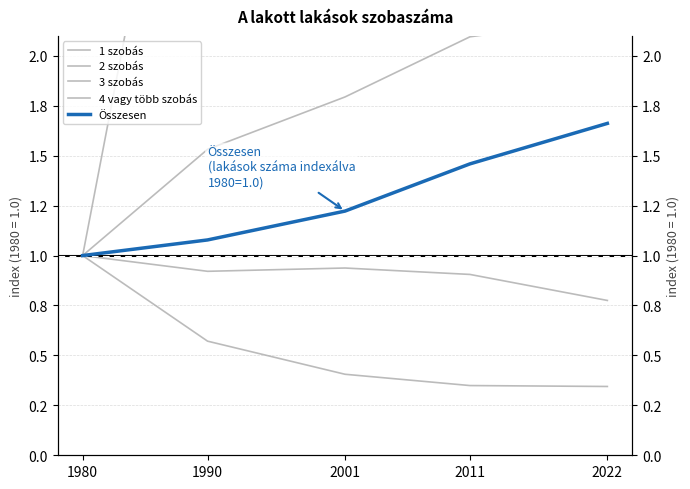

What is the total value across all series at 1990?

8.4